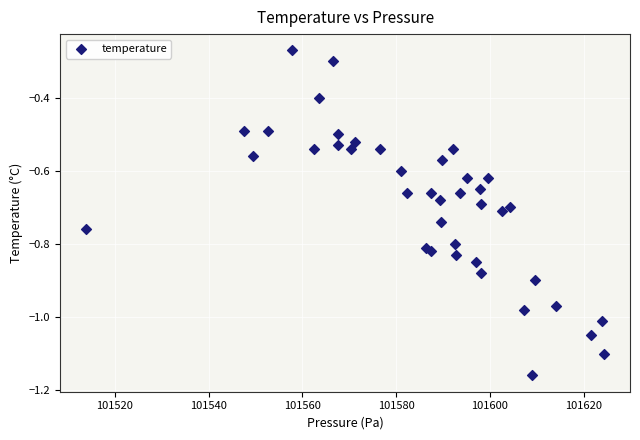

What is the range of Y values (max minus min)?

0.9